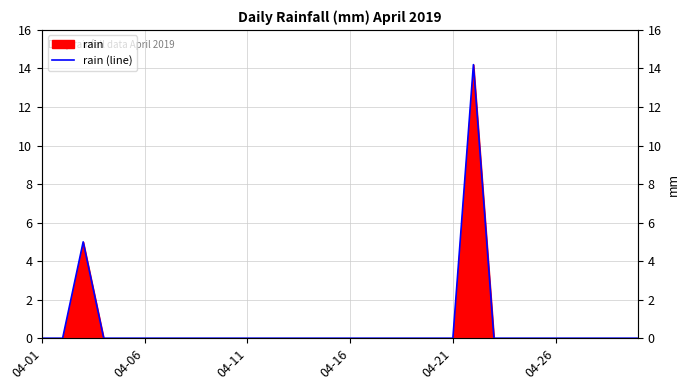

True or false: the data shows 5.6 at 18.

False